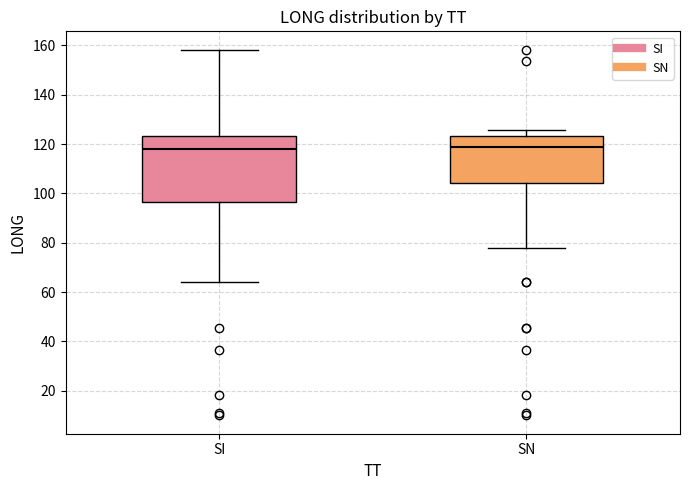

Where does the upper whisker of the box for SI end on the y-axis? The values are not printed on the chart, so give them approximately, as read against the axis.

158